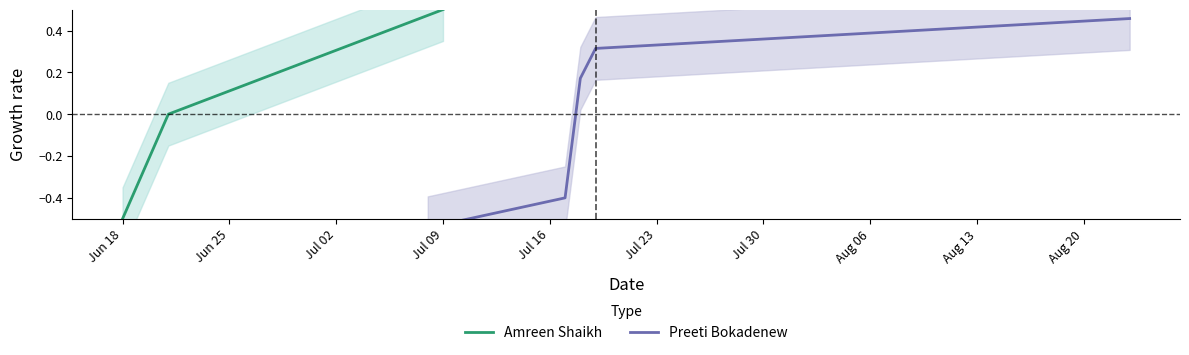

What position from the left is Jun 18?

1